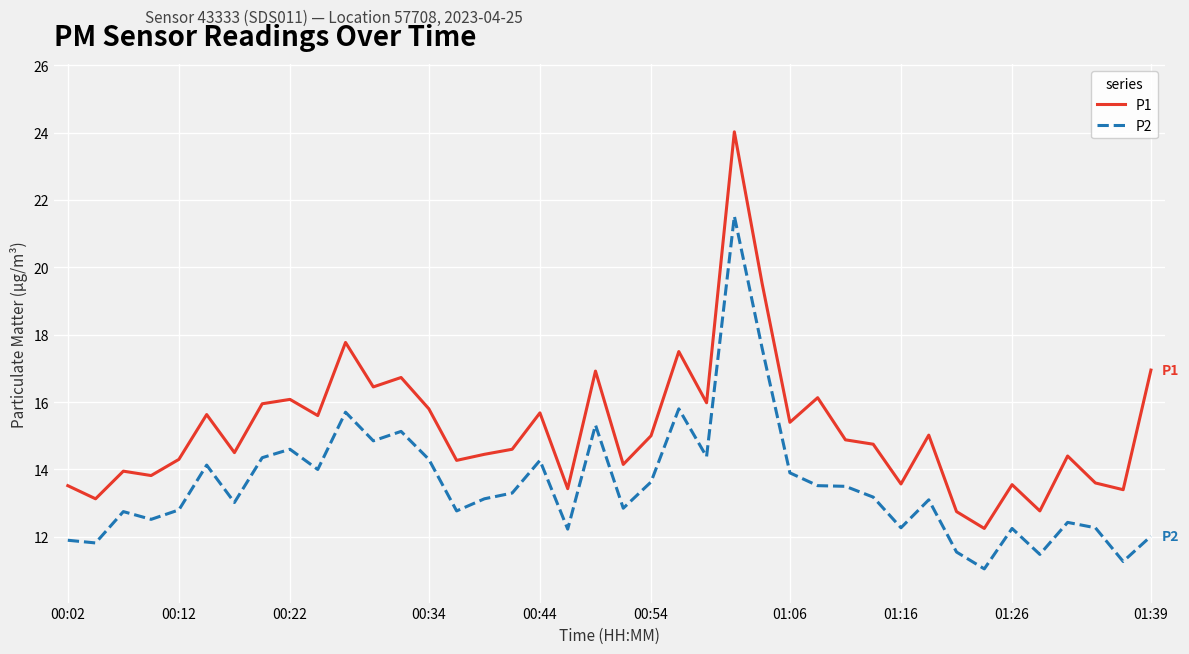

Which series has the largest total across all categories?

P1